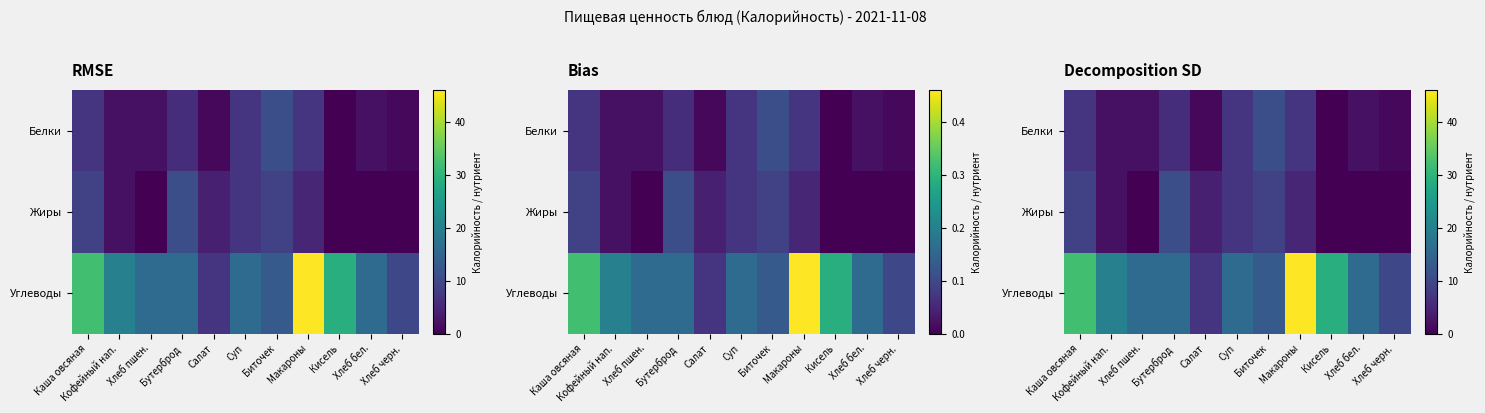

Which category has the highest value in the Углеводы series?

Макароны